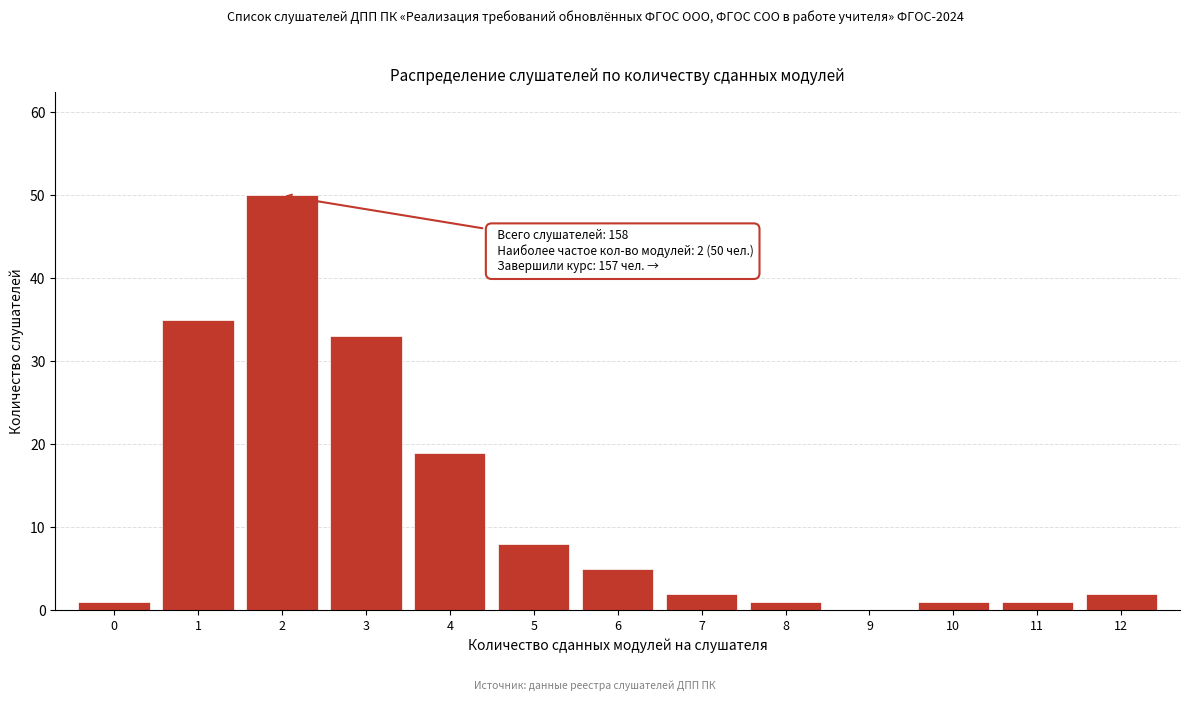

Reading left to right, transcribe all the data shown in this chart.

0=1	1=35	2=50	3=33	4=19	5=8	6=5	7=2	8=1	9=0	10=1	11=1	12=2